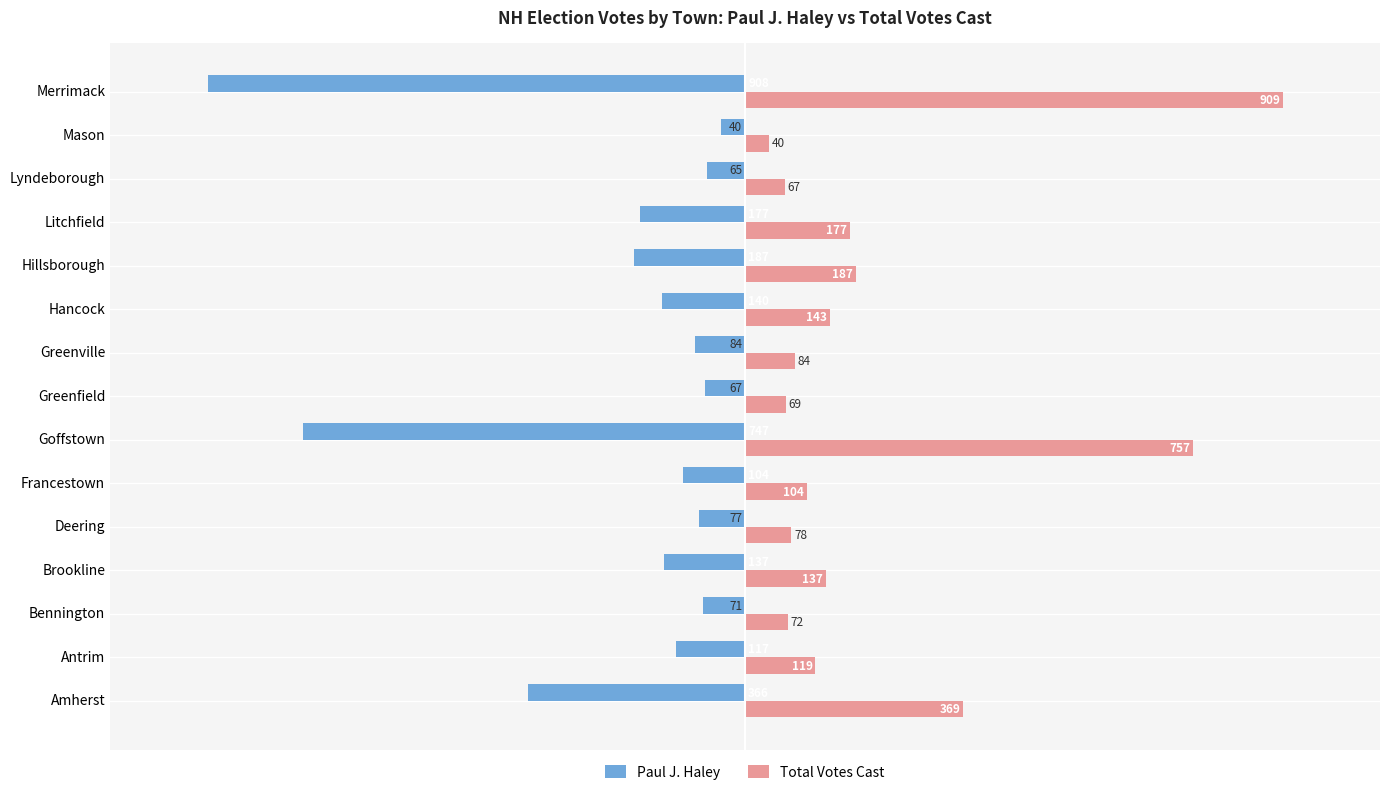

Which series changed the most between Goffstown and Merrimack?

Paul J. Haley